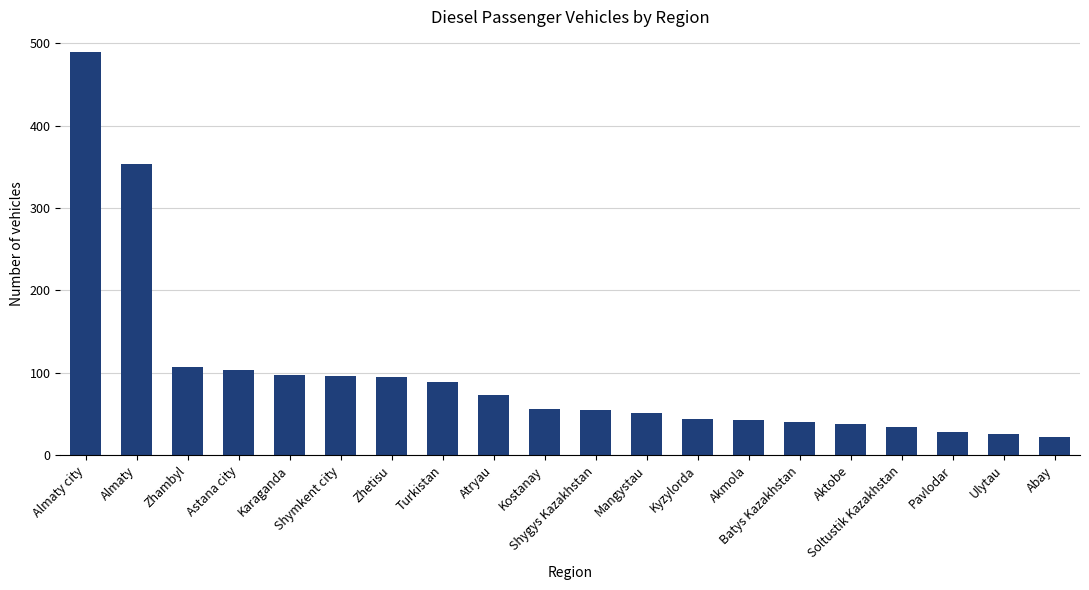

Which label corresponds to the largest value in the chart?

Almaty city